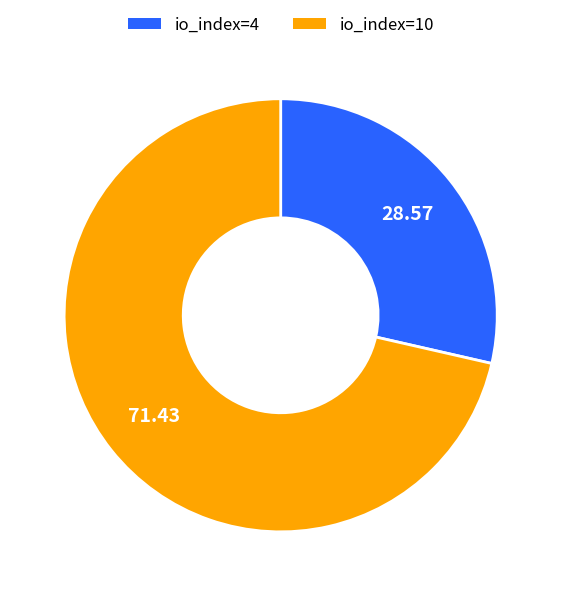

What is the ratio of the value at io_index=4 to the value at io_index=10?

0.4